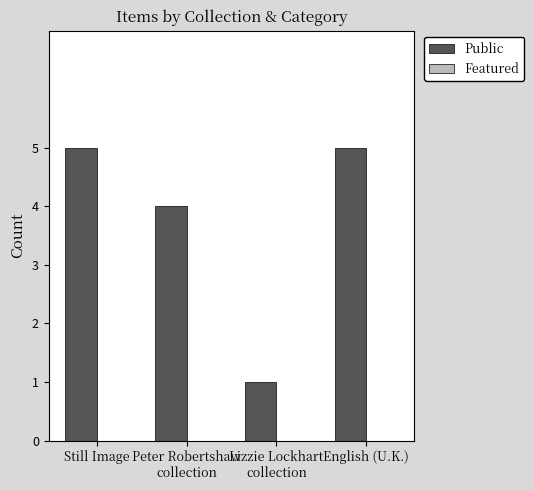

Reading left to right, list all the values displayed in this chart.

5	4	1	5